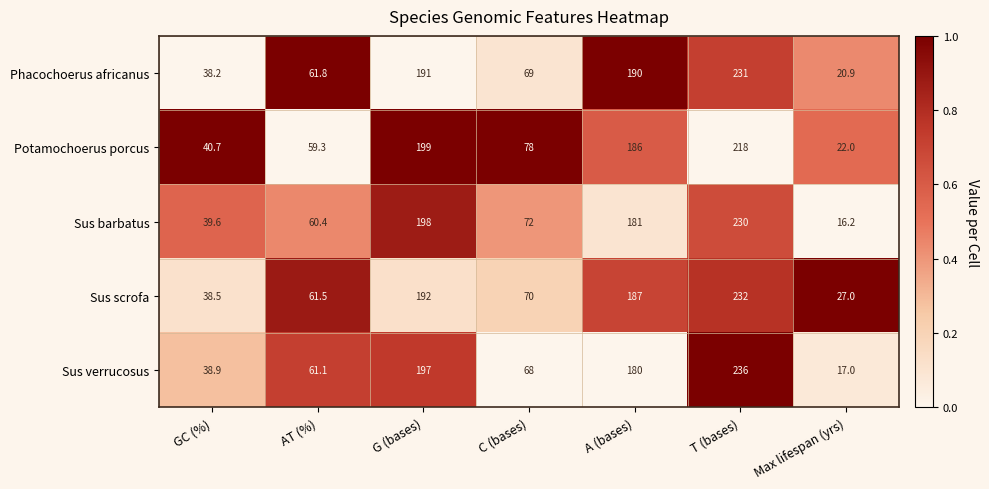

At which category is the sum across all series the highest?

T (bases)